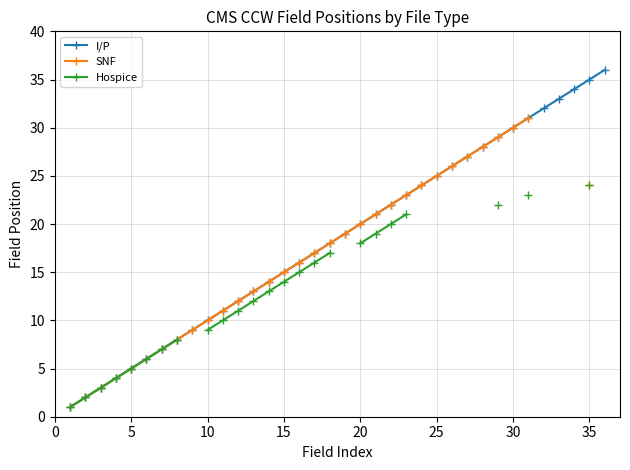

True or false: I/P and Hospice cross at least once.

False